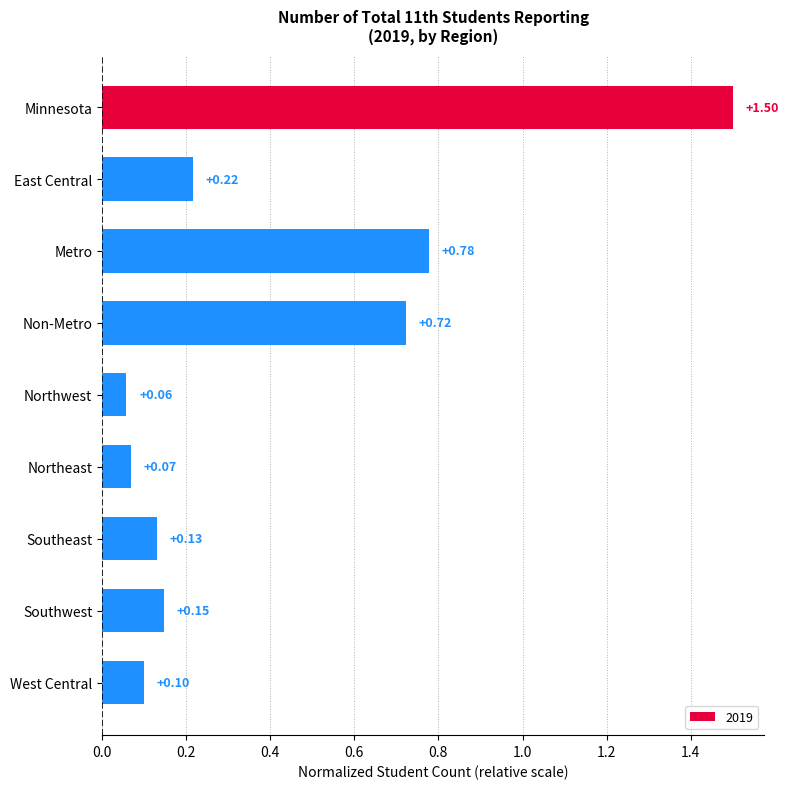

At which label is the value closest to 0?

Northwest